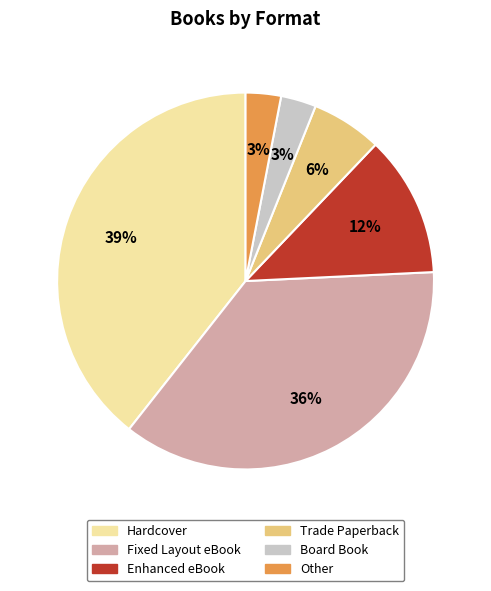

Is the sum of Other and Enhanced eBook greater than half?

No